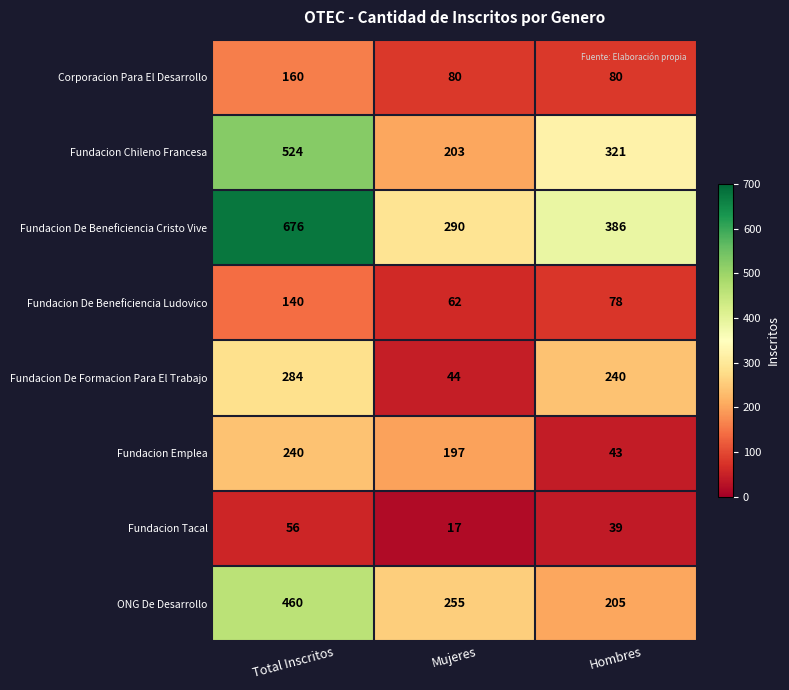

Rank the series by their maximum value, from lowest to highest.

Fundacion Tacal, Fundacion De Beneficiencia Ludovico, Corporacion Para El Desarrollo, Fundacion Emplea, Fundacion De Formacion Para El Trabajo, ONG De Desarrollo, Fundacion Chileno Francesa, Fundacion De Beneficiencia Cristo Vive